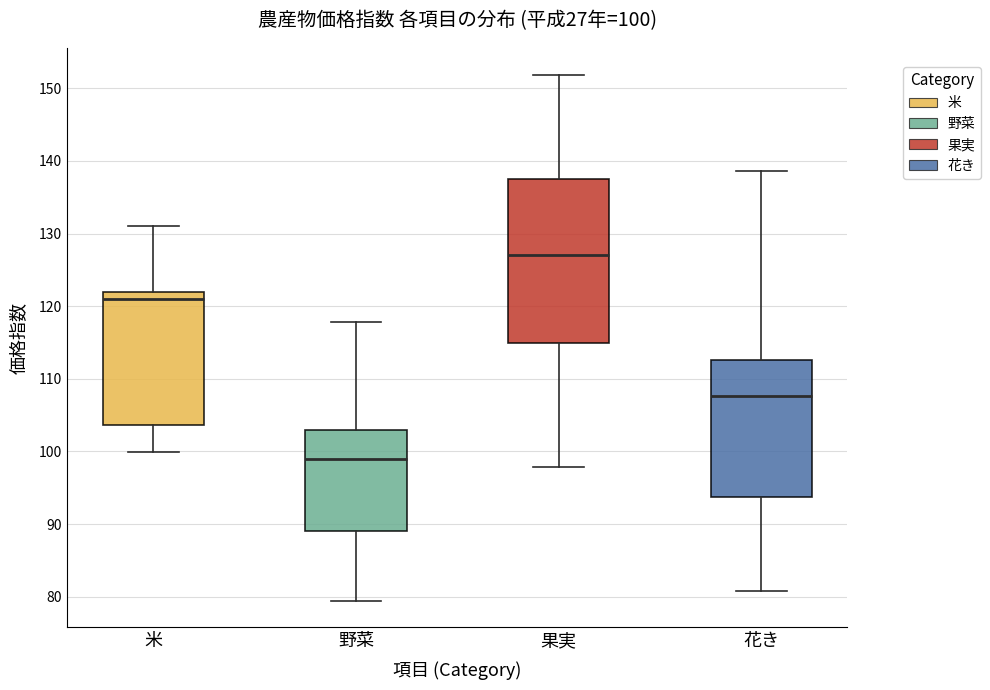

Comparing the boxes themselves (not the whiskers), which one is the tallest?

果実